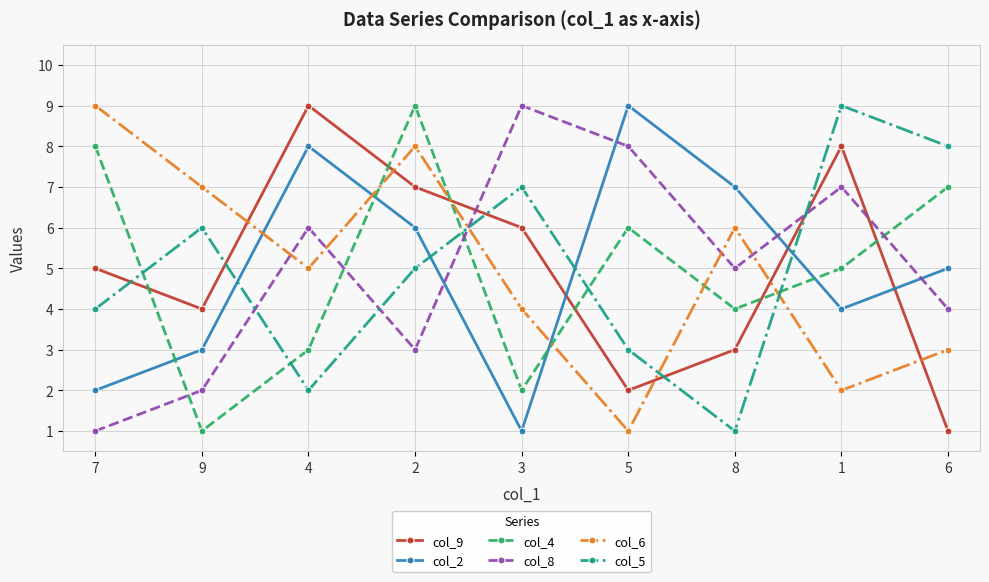

Reading left to right, list all the values displayed in this chart.

col_9: 7=5	9=4	4=9	2=7	3=6	5=2	8=3	1=8	6=1
col_2: 7=2	9=3	4=8	2=6	3=1	5=9	8=7	1=4	6=5
col_4: 7=8	9=1	4=3	2=9	3=2	5=6	8=4	1=5	6=7
col_8: 7=1	9=2	4=6	2=3	3=9	5=8	8=5	1=7	6=4
col_6: 7=9	9=7	4=5	2=8	3=4	5=1	8=6	1=2	6=3
col_5: 7=4	9=6	4=2	2=5	3=7	5=3	8=1	1=9	6=8